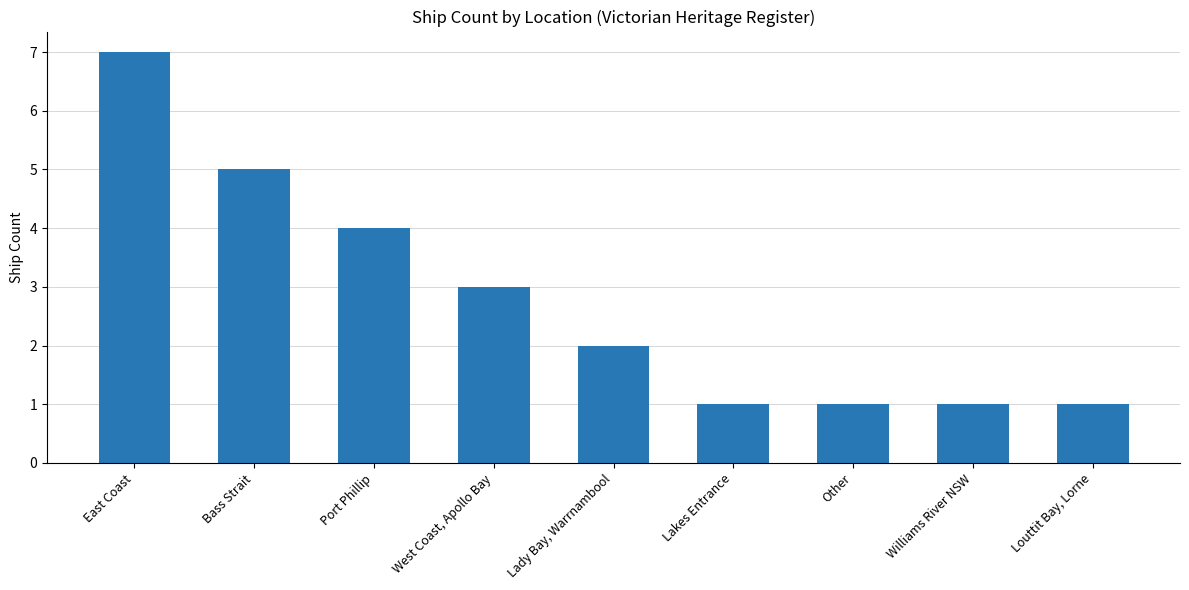

Reading right to left, list all the values displayed in this chart.

1	1	1	1	2	3	4	5	7